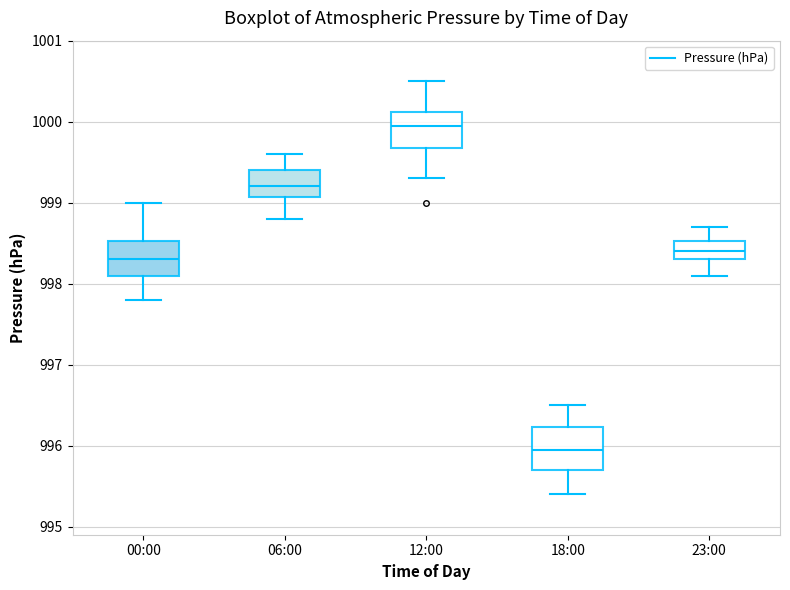

Which box has the highest median line?

12:00